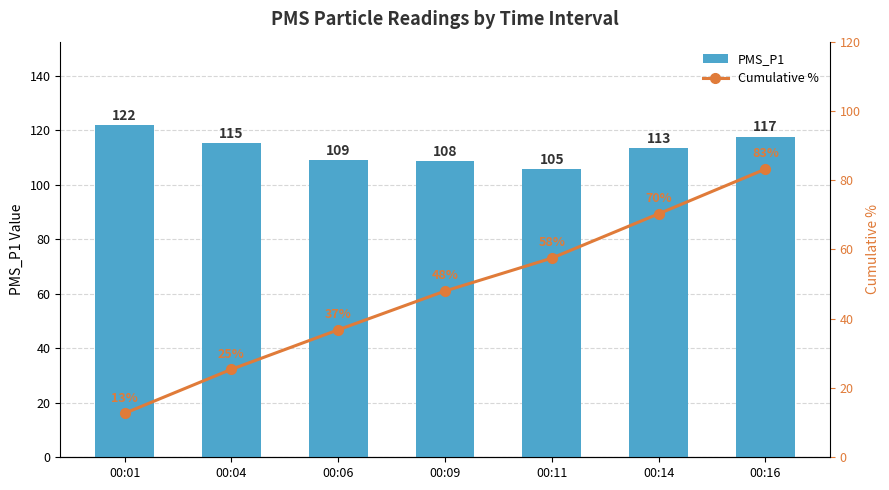

What is the lowest value of the PMS_P1 series?

105.8